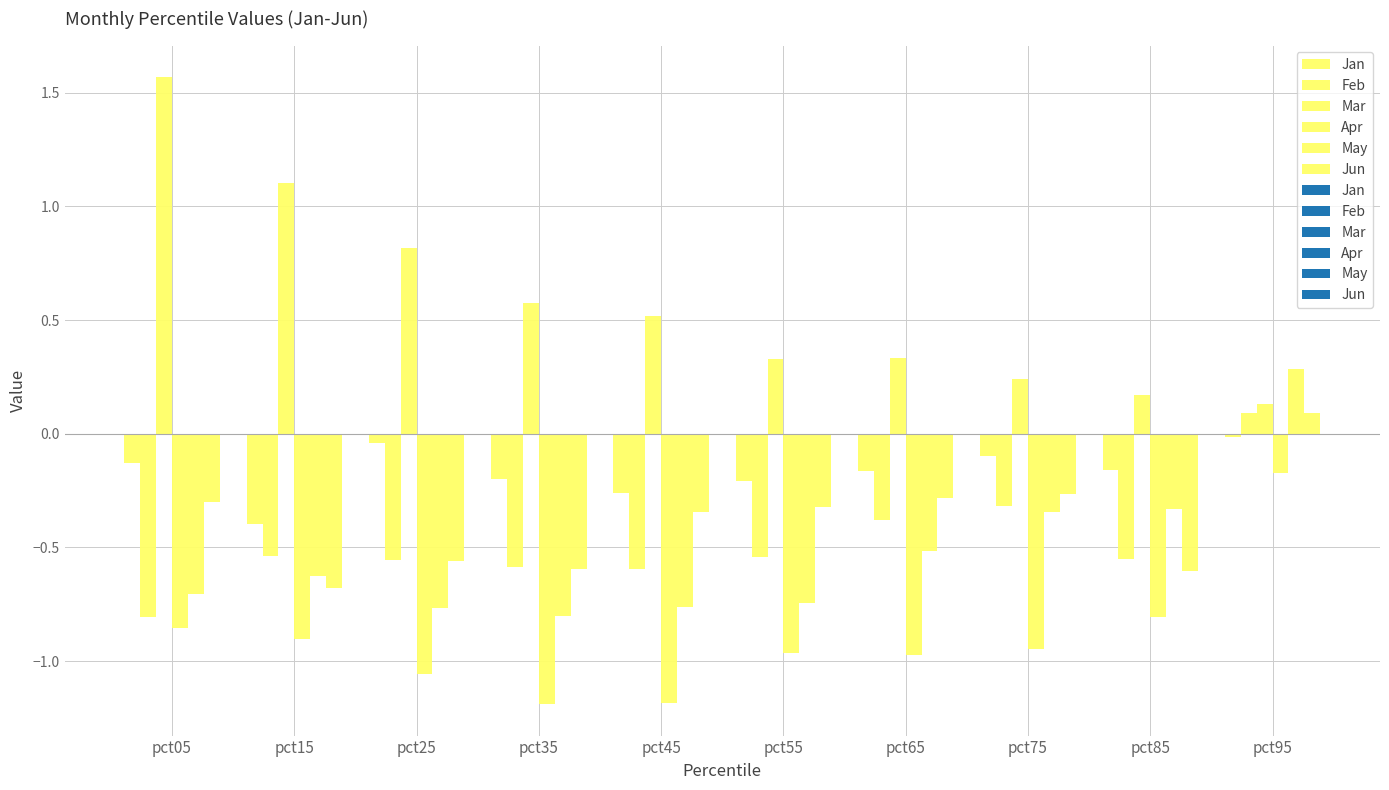

Does the chart contain any negative values?

Yes